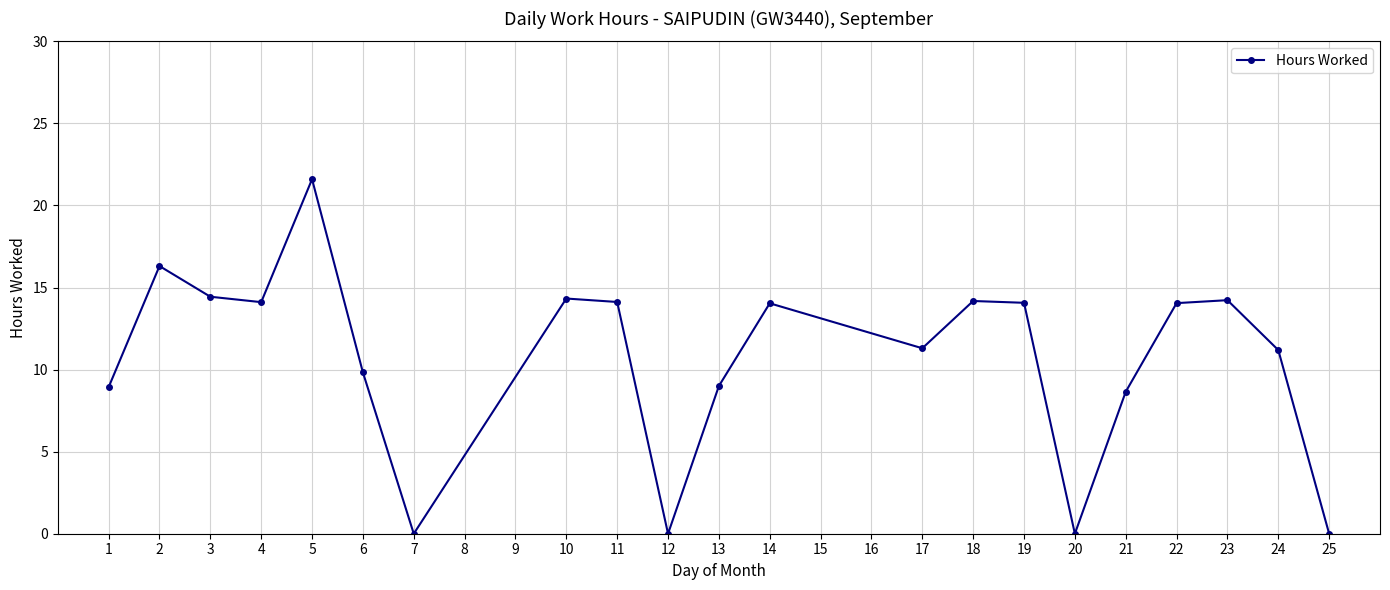

How many lines are shown in the chart?

1